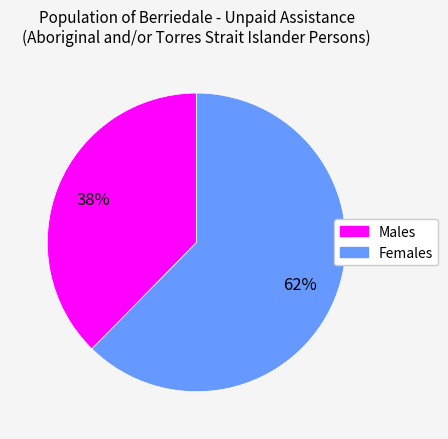

Is it true that Females is 68% of the pie?

False